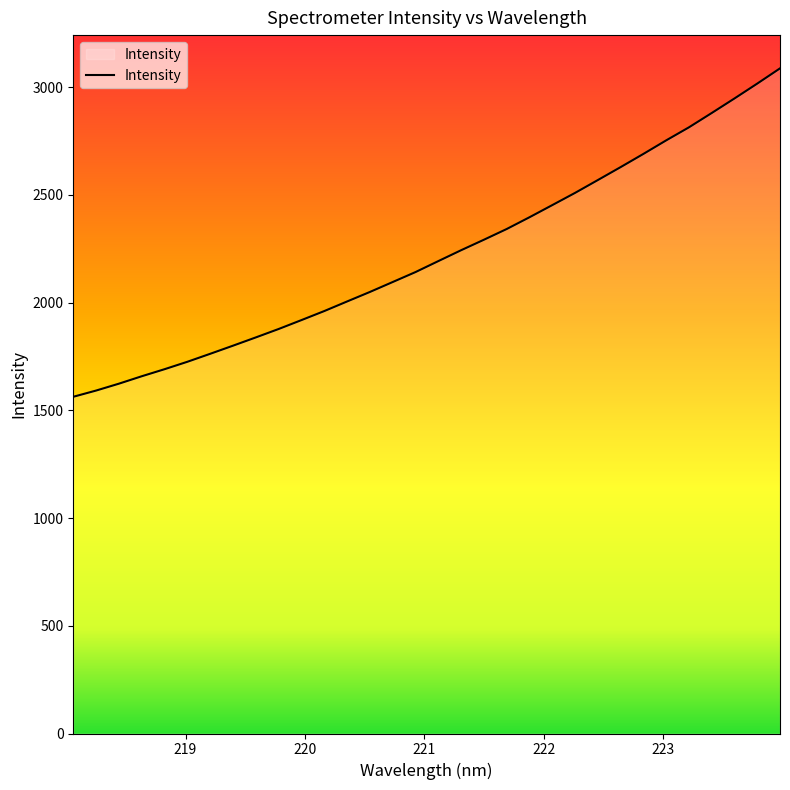

Count the number of categories in the chart.

32